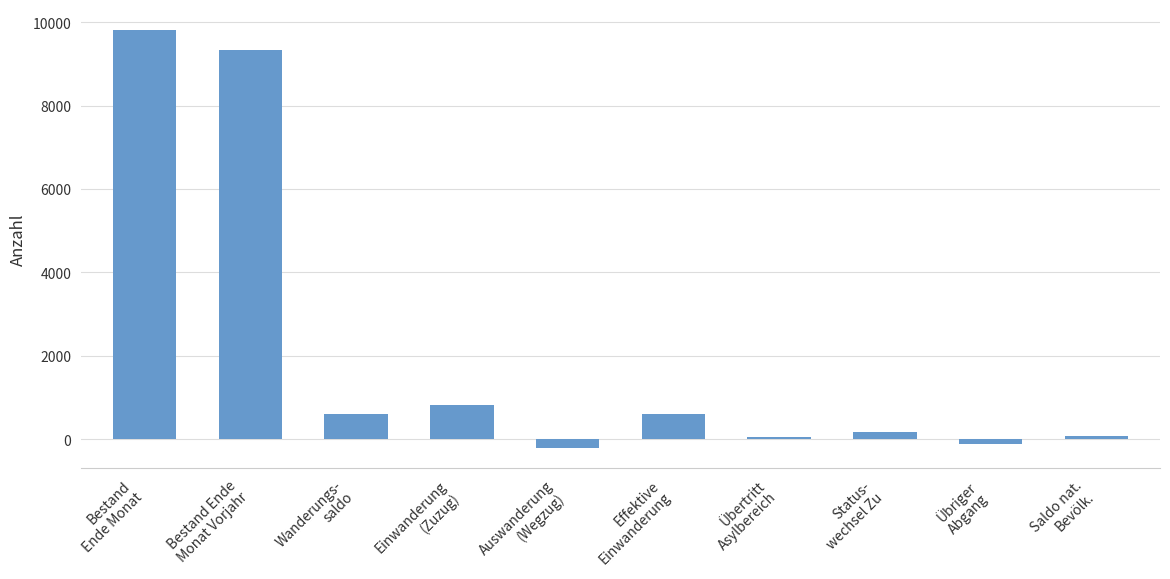

How many data points does each series have?

10